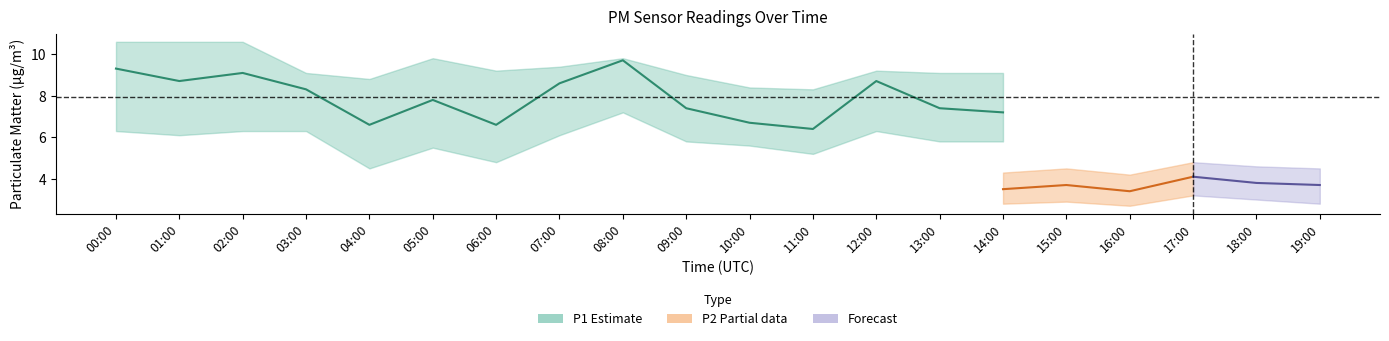

List the labels in order of P1_upper value, smallest first.

11:00, 10:00, 18:00, 04:00, 19:00, 09:00, 16:00, 03:00, 13:00, 14:00, 06:00, 12:00, 07:00, 17:00, 05:00, 08:00, 15:00, 00:00, 01:00, 02:00